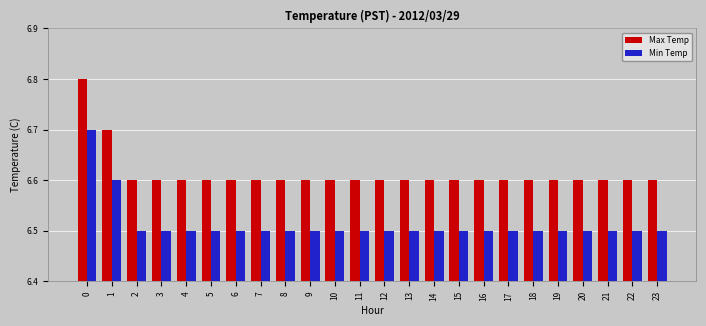

What is the total value across all series at 14?

13.1